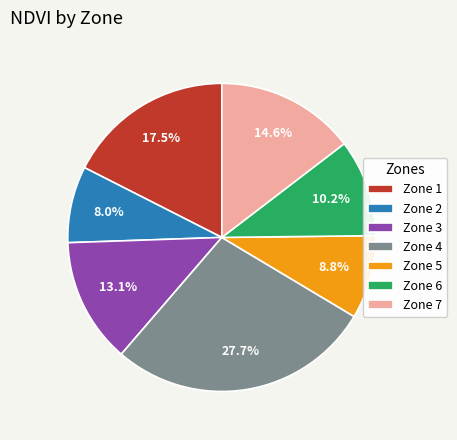

How much of the chart is everything except Zone 5?

91.2%